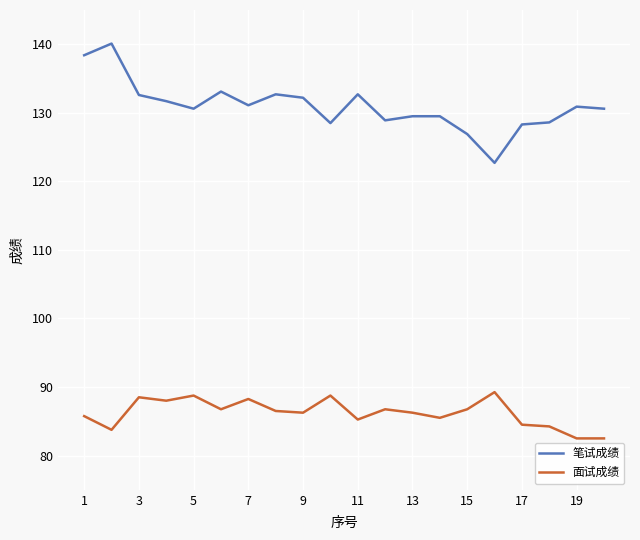

List the series in order of their peak value, highest first.

笔试成绩, 面试成绩